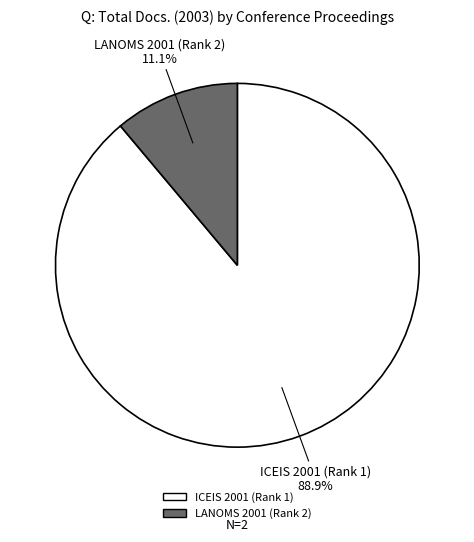

Count the number of slices in the pie.

2